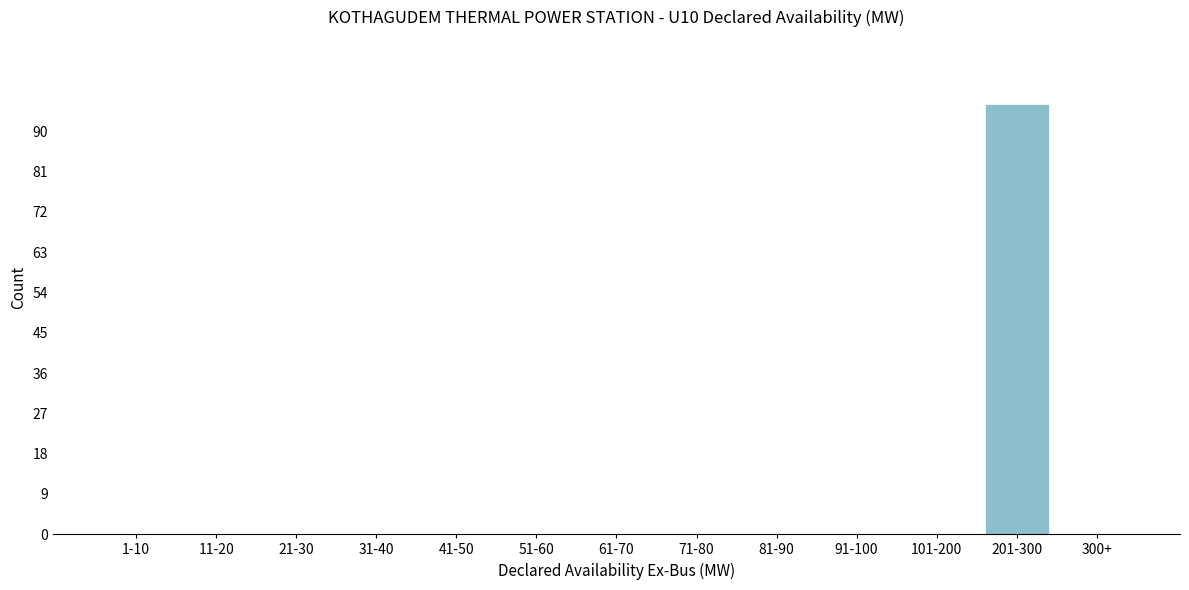

Reading right to left, what are all the values shown in this chart?

300+=0	201-300=96	101-200=0	91-100=0	81-90=0	71-80=0	61-70=0	51-60=0	41-50=0	31-40=0	21-30=0	11-20=0	1-10=0